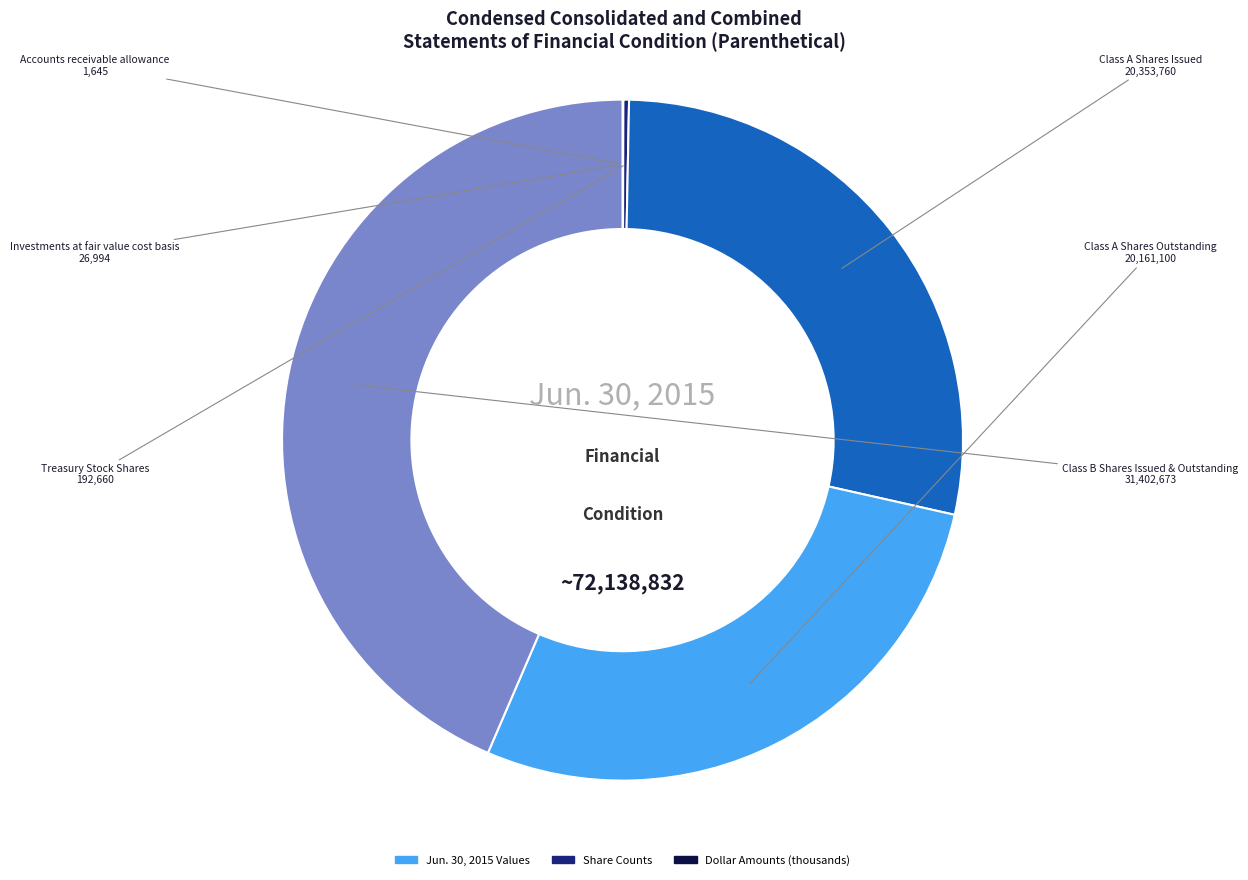

Rank the categories by value from lowest to highest.

Accounts receivable allowance, Investments at fair value cost basis, Treasury Stock Shares, Class A Shares Outstanding, Class A Shares Issued, Class B Shares Issued & Outstanding